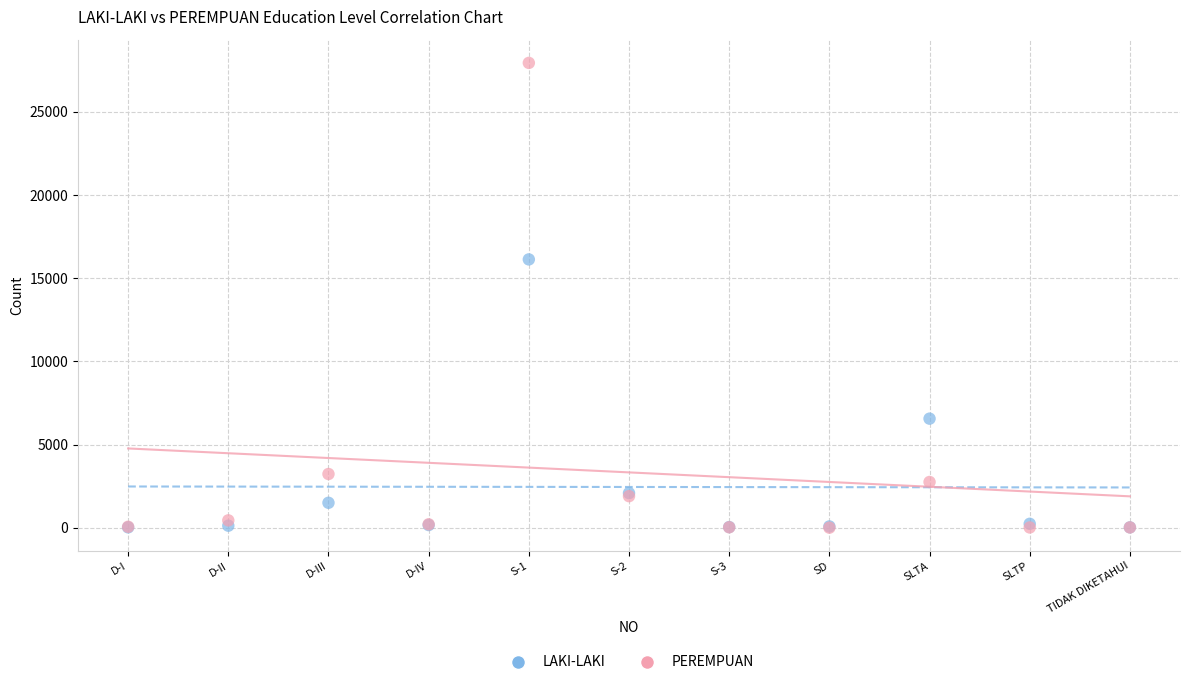

In the PEREMPUAN series, what Y value is closest to 13977?

3230